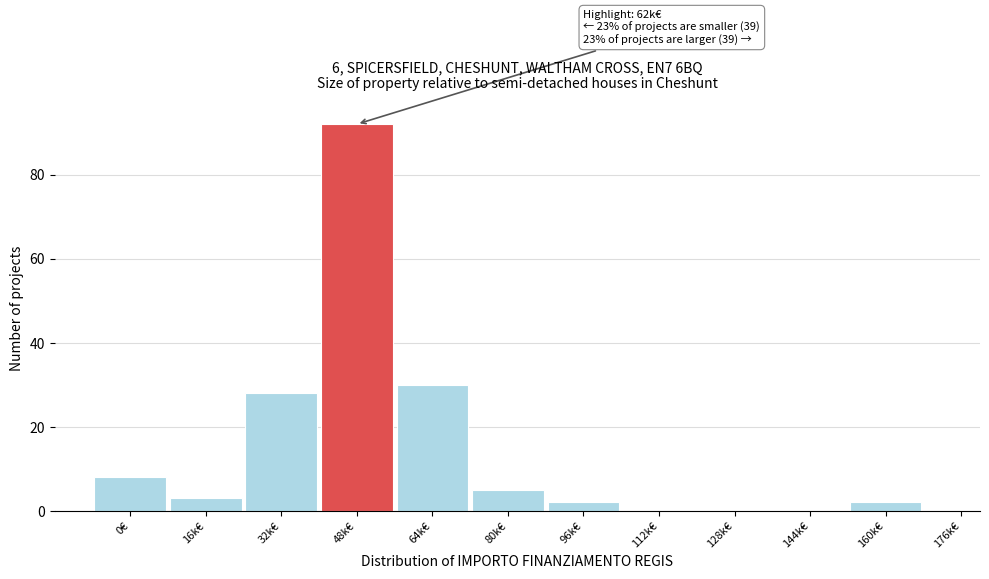

Reading left to right, transcribe all the data shown in this chart.

0€=8	16k€=3	32k€=28	48k€=92	64k€=30	80k€=5	96k€=2	112k€=0	128k€=0	144k€=0	160k€=2	176k€=0